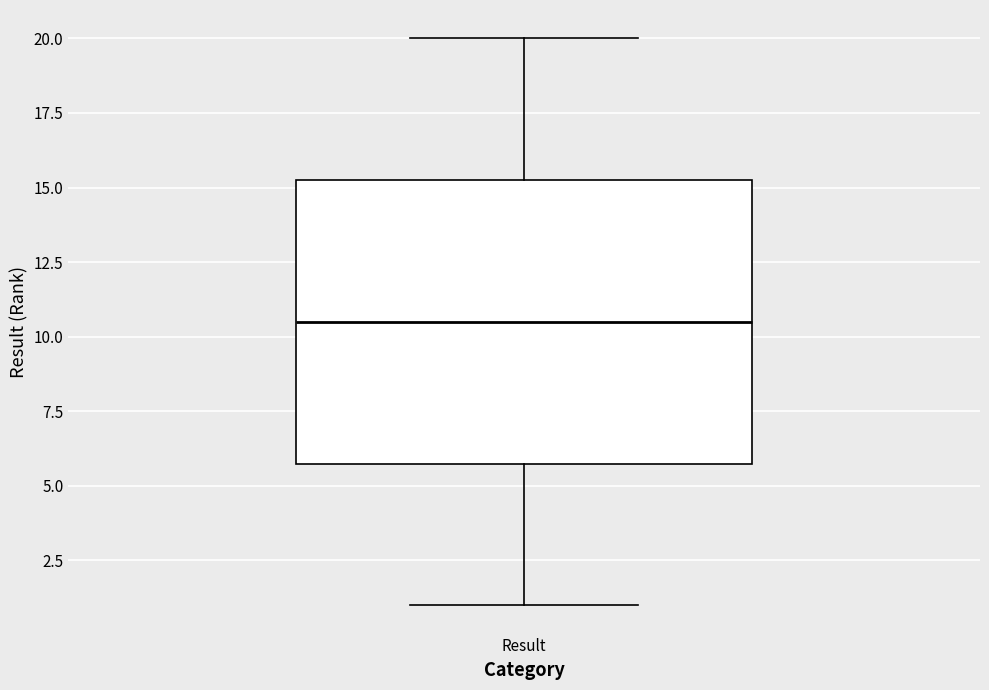

Transcribe this box plot: give where the median line is, the range the box spans, and where the two whiskers end, as read against the y-axis. The values are not printed on the chart, so give them approximately, as read against the axis.

median 10.5, box 6.0 to 15.5, whiskers 1.0 to 20.0